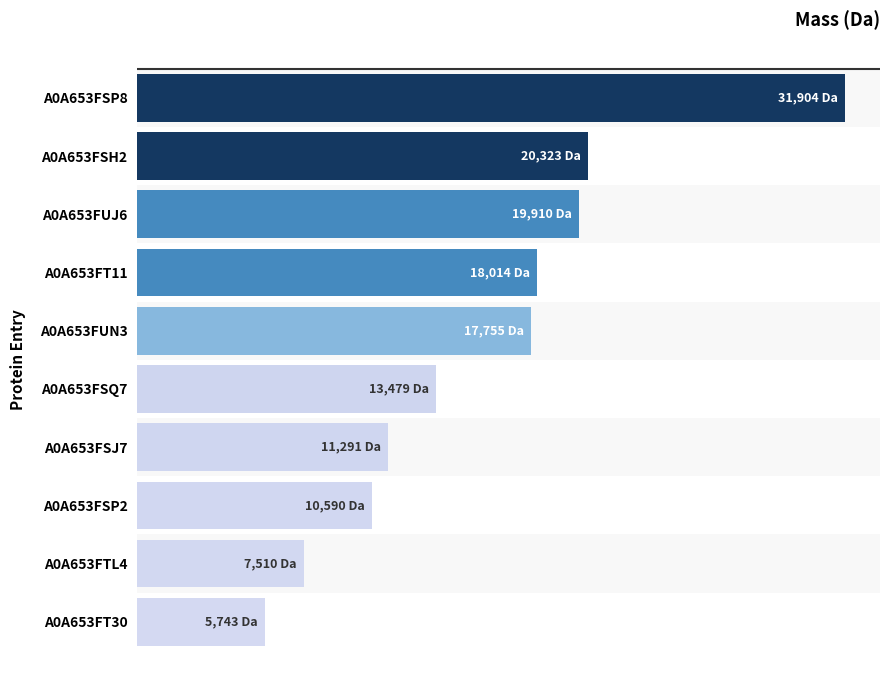

What is the approximate value at A0A653FUN3?

17754.9